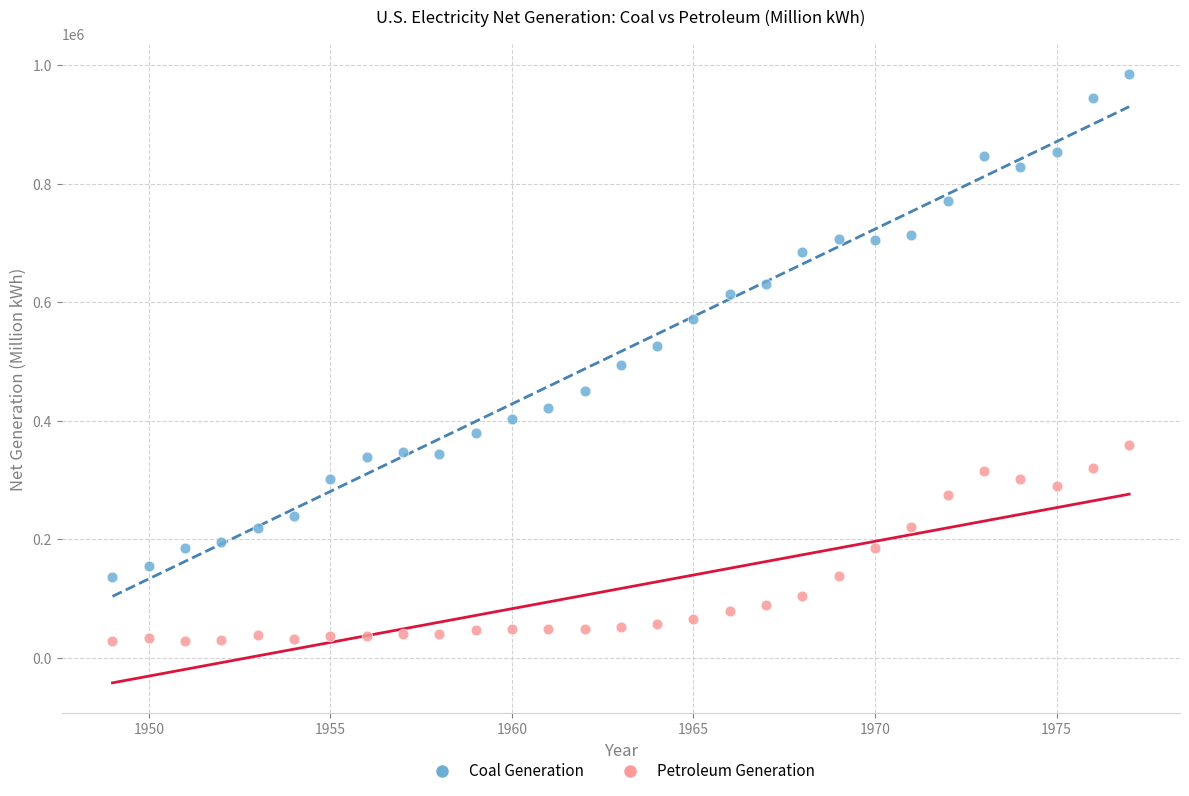

Which series has the widest spread of Y values?

Coal Generation